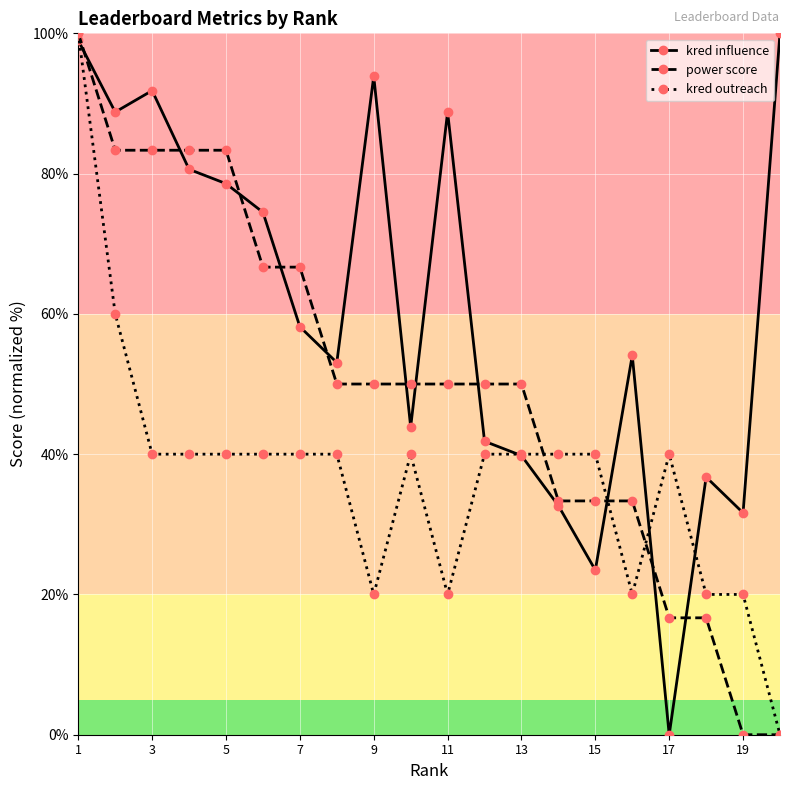

Does the chart display data point markers on the line(s)?

Yes